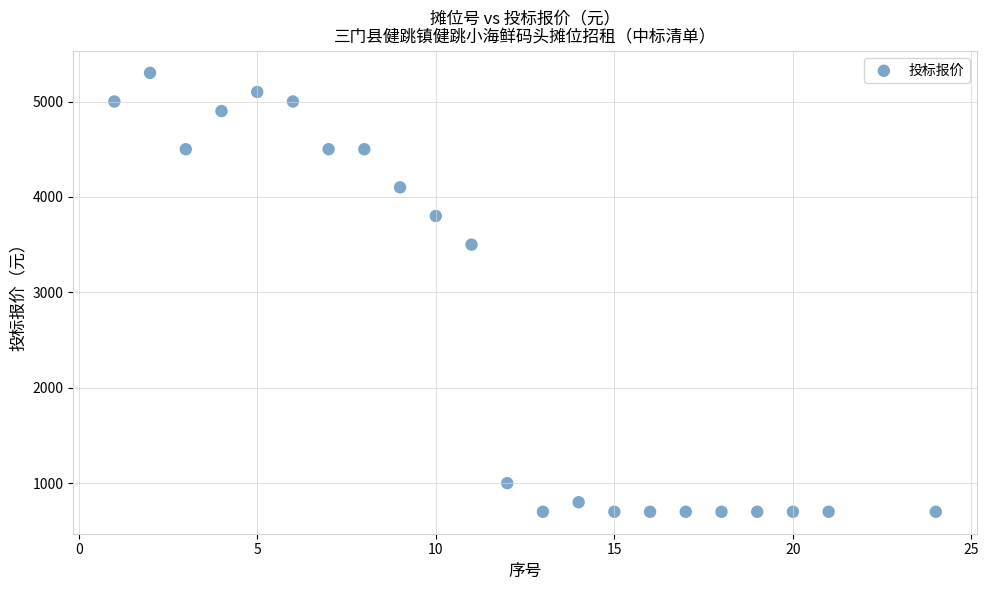

What Y value in the scatter plot is closest to 3000?

3500